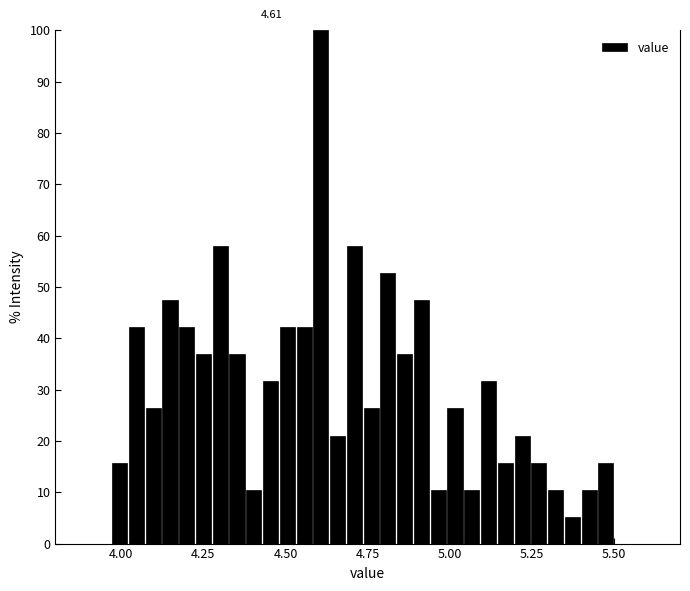

Around what value on the x-axis is the tallest bar? Give the approximate position of its centre, as read against the axis.

4.60